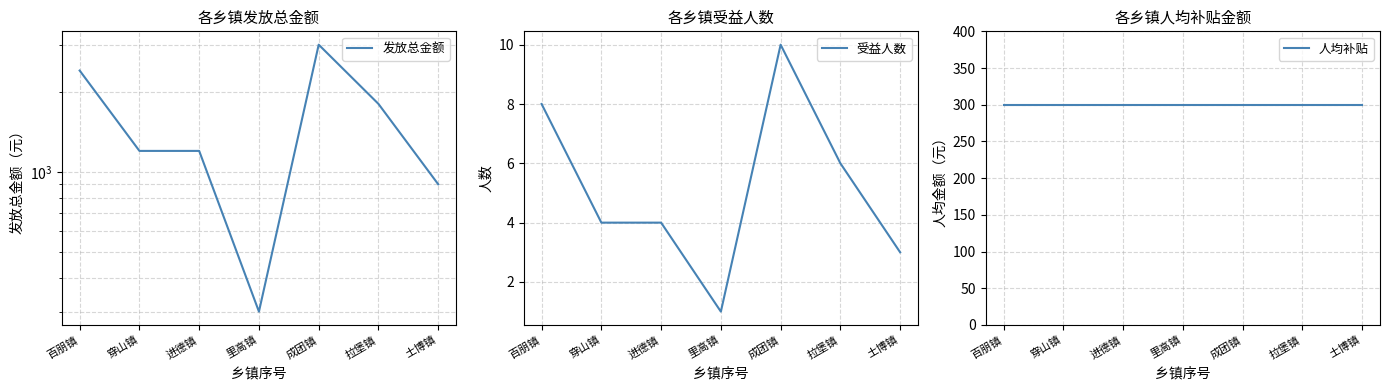

At how many categories does at least one series exceed 2217?

2